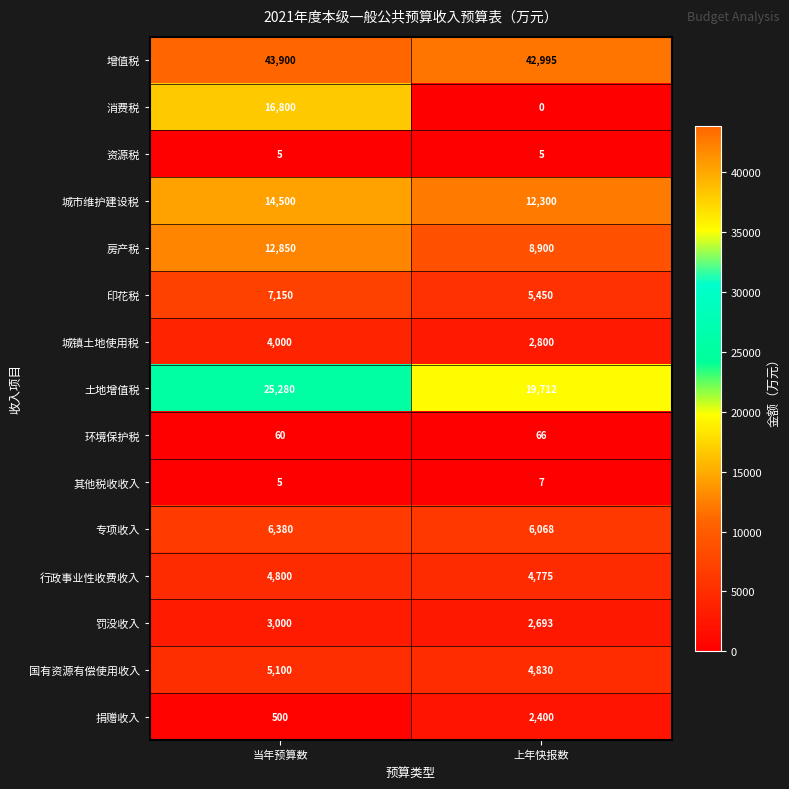

What value does the 环境保护税 series have at 当年预算数?

60